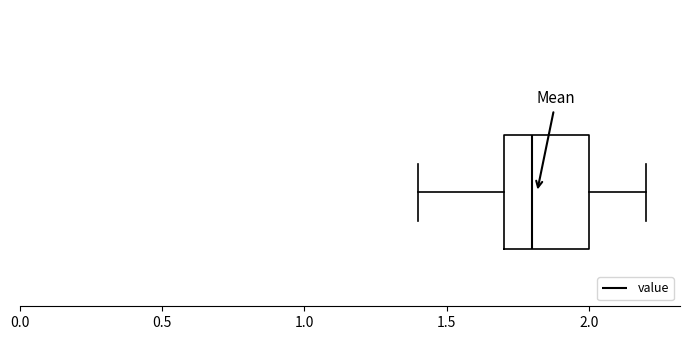

Read this box plot against the x-axis: the position of the median line, the range covered by the box, and the ends of both whiskers. The values are not printed on the chart, so give them approximately, as read against the axis.

median 1.8, box 1.7 to 2.0, whiskers 1.4 to 2.2